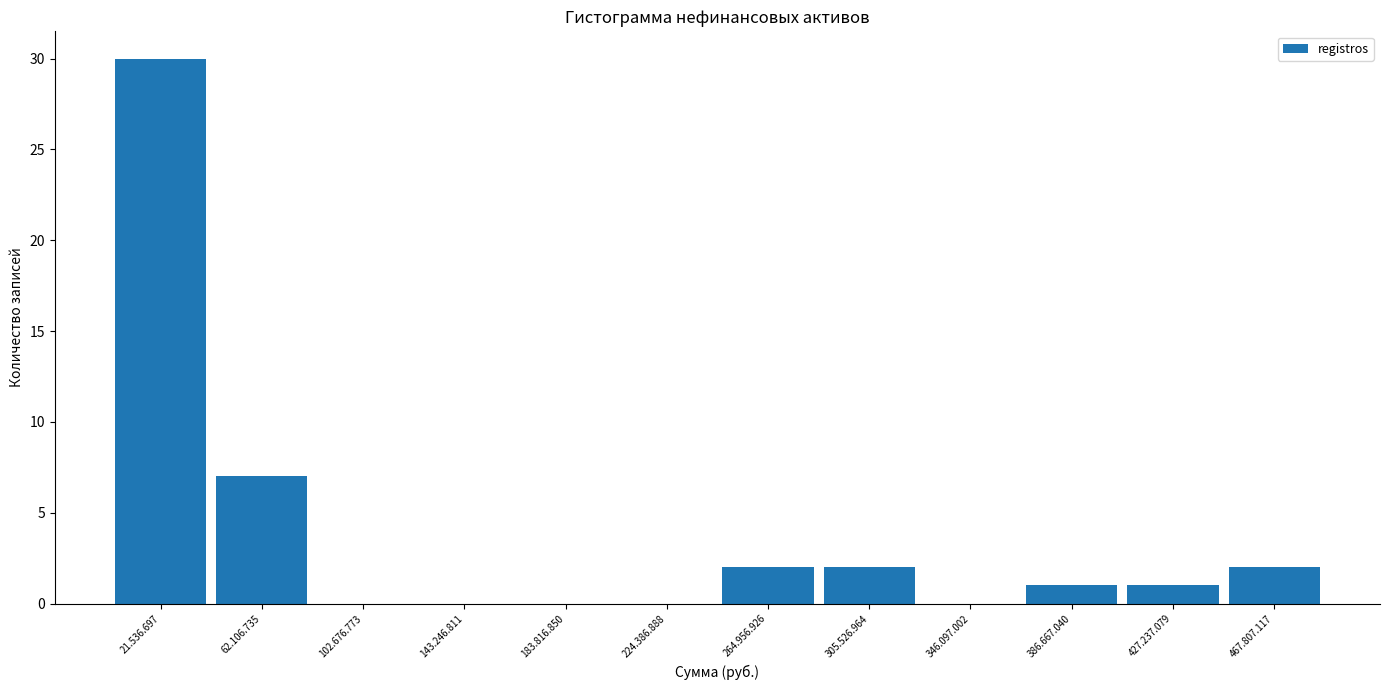

Reading left to right, transcribe all the data shown in this chart.

21.536.697=30	62.106.735=7	102.676.773=0	143.246.811=0	183.816.850=0	224.386.888=0	264.956.926=2	305.526.964=2	346.097.002=0	386.667.040=1	427.237.079=1	467.807.117=2